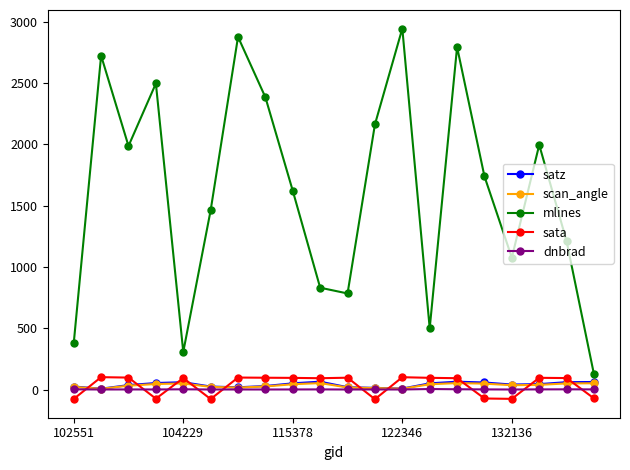

What is the smallest value displayed?

-78.4